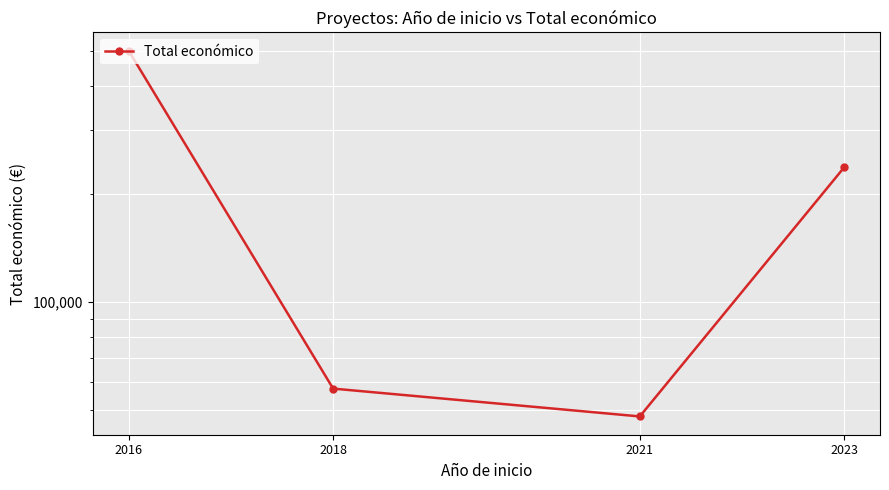

At which label is the value closest to 273993?

2023